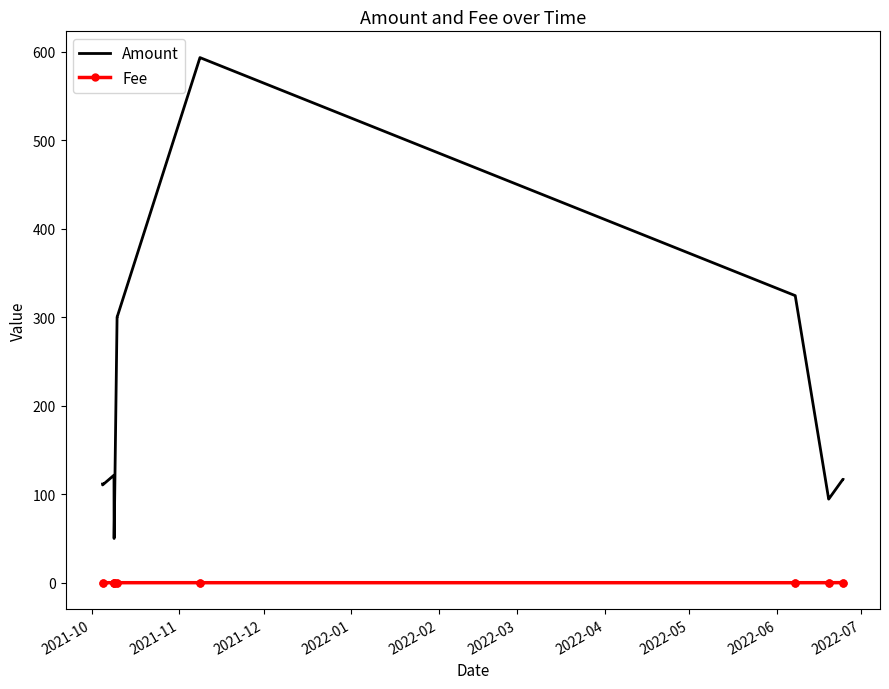

What is the lowest value of the Amount series?

50.0